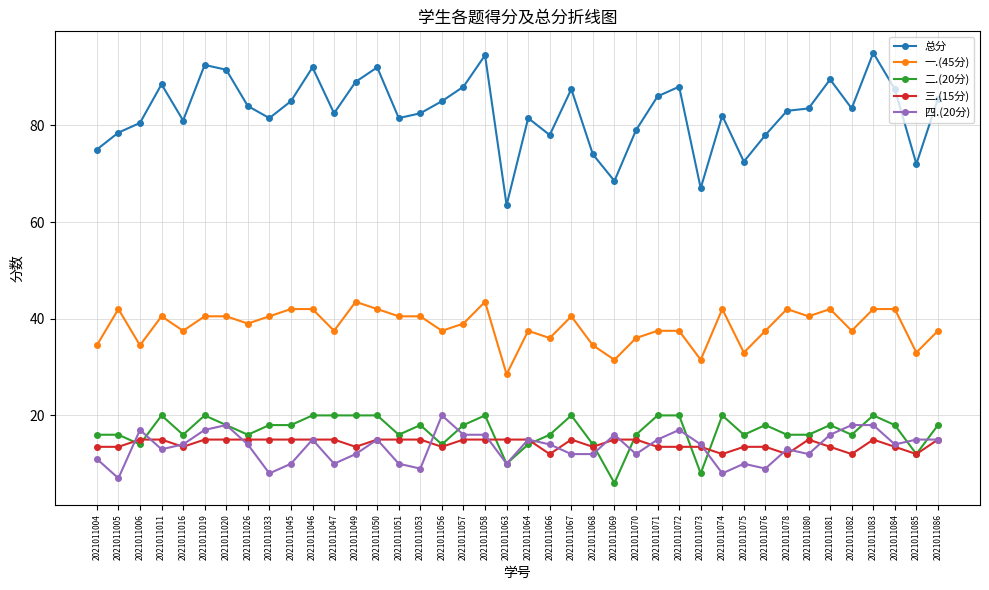

What is the average value of the 二.(20分) series?

16.8